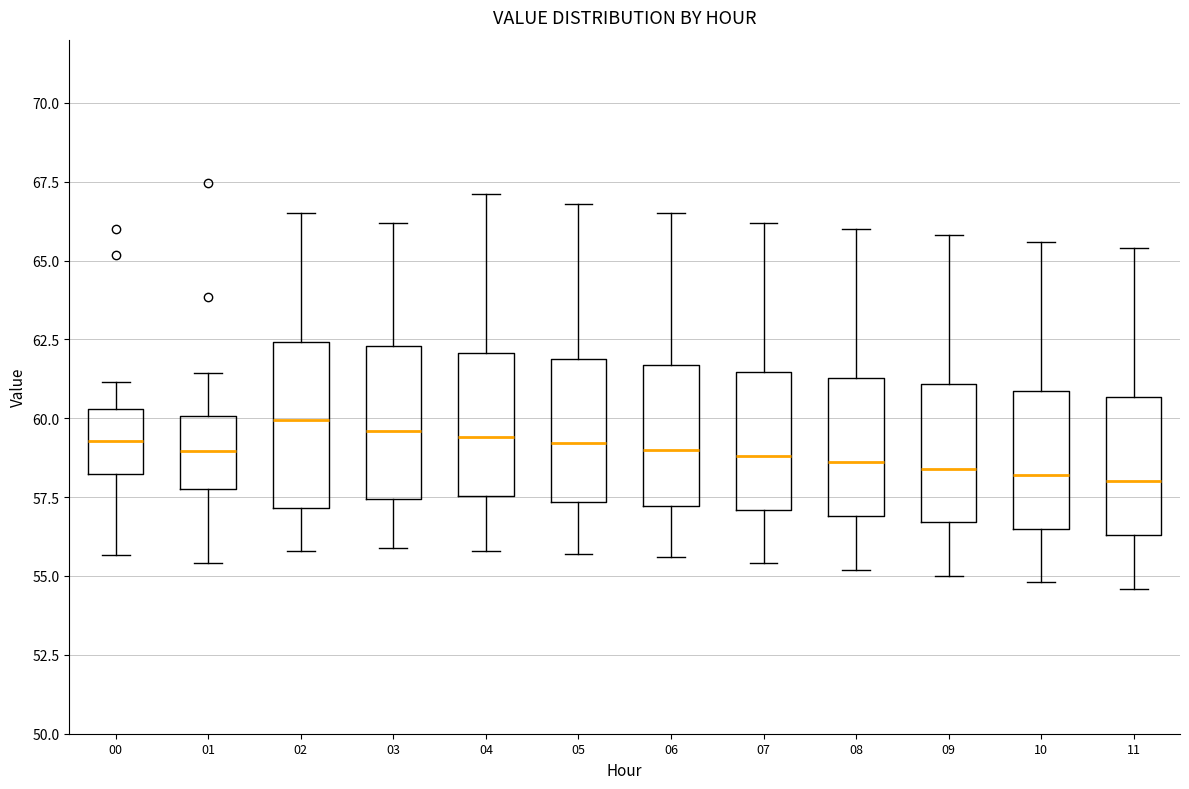

Reading left to right, read every box against the y-axis: the position of its median line, the range the box covers, and the ends of its whiskers. The values are not printed on the chart, so give them approximately, as read against the axis.

00: median 59.5, box 58.0 to 60.5, whiskers 55.5 to 61.0
01: median 59.0, box 57.5 to 60.0, whiskers 55.5 to 61.5
02: median 60.0, box 57.0 to 62.5, whiskers 56.0 to 66.5
03: median 59.5, box 57.5 to 62.5, whiskers 56.0 to 66.0
04: median 59.5, box 57.5 to 62.0, whiskers 56.0 to 67.0
05: median 59.0, box 57.5 to 62.0, whiskers 55.5 to 67.0
06: median 59.0, box 57.0 to 61.5, whiskers 55.5 to 66.5
07: median 59.0, box 57.0 to 61.5, whiskers 55.5 to 66.0
08: median 58.5, box 57.0 to 61.5, whiskers 55.0 to 66.0
09: median 58.5, box 56.5 to 61.0, whiskers 55.0 to 66.0
10: median 58.0, box 56.5 to 61.0, whiskers 55.0 to 65.5
11: median 58.0, box 56.5 to 60.5, whiskers 54.5 to 65.5